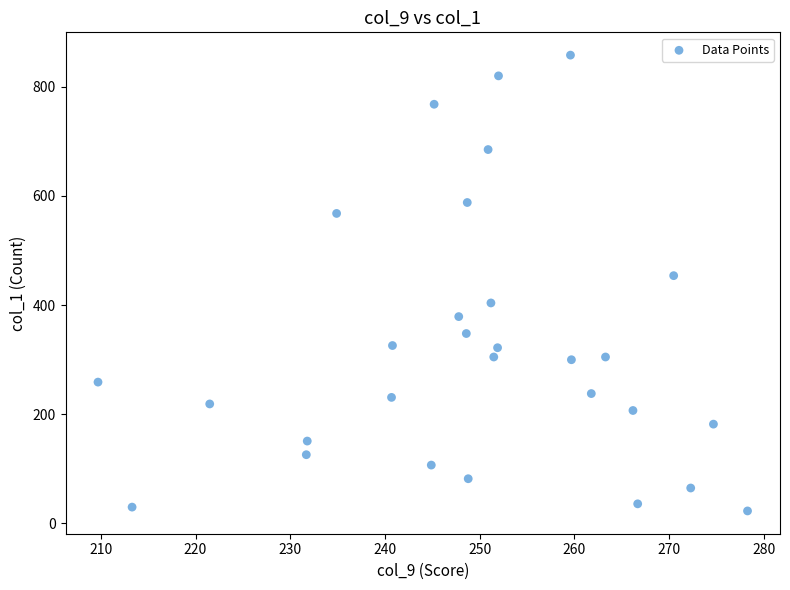

What is the range of Y values (max minus min)?

835